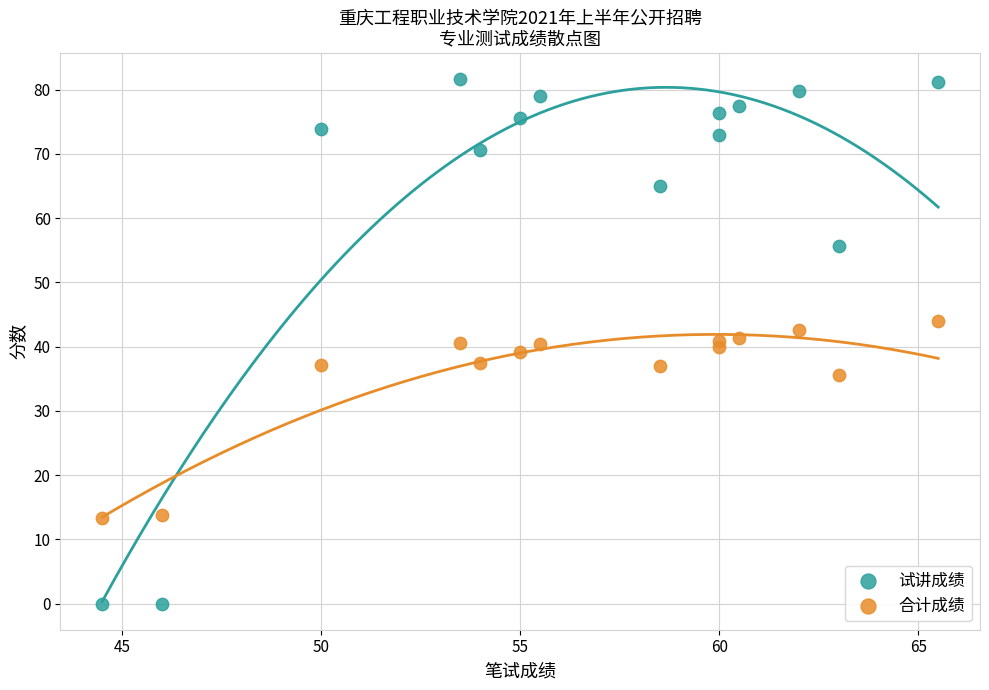

Across all data points, what is the range of Y values (max minus min)?

81.6